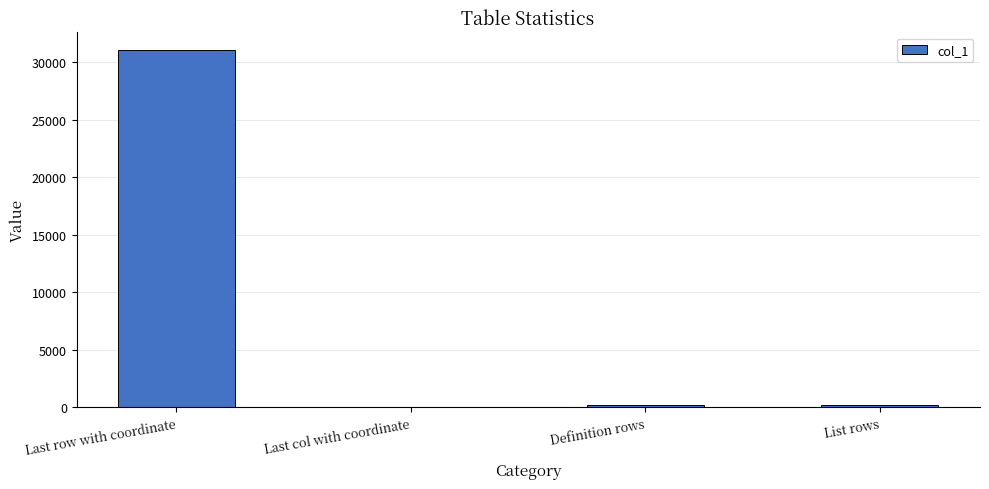

Which label corresponds to the largest value in the chart?

Last row with coordinate